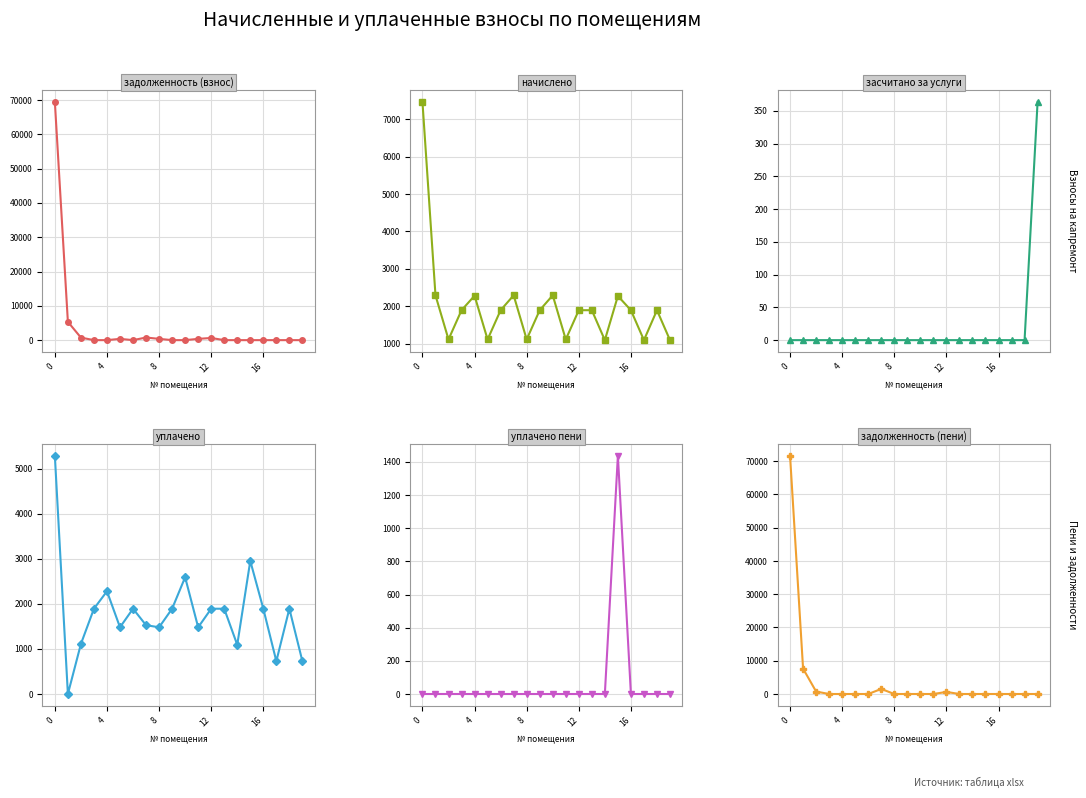

How many values in задолженность (пени) are above zero?

5